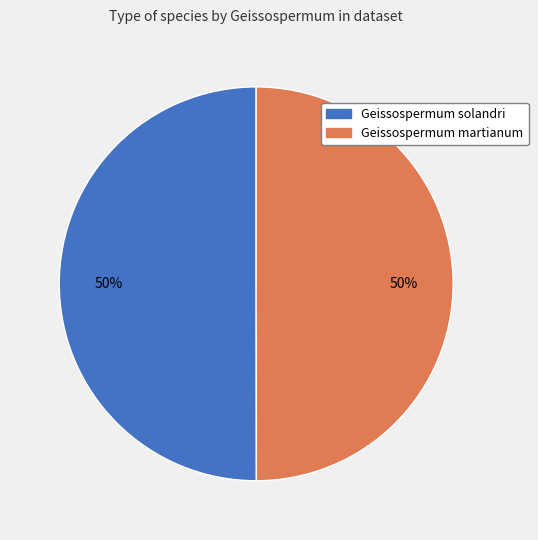

What percentage is the Geissospermum martianum slice, to the nearest percent?

50%